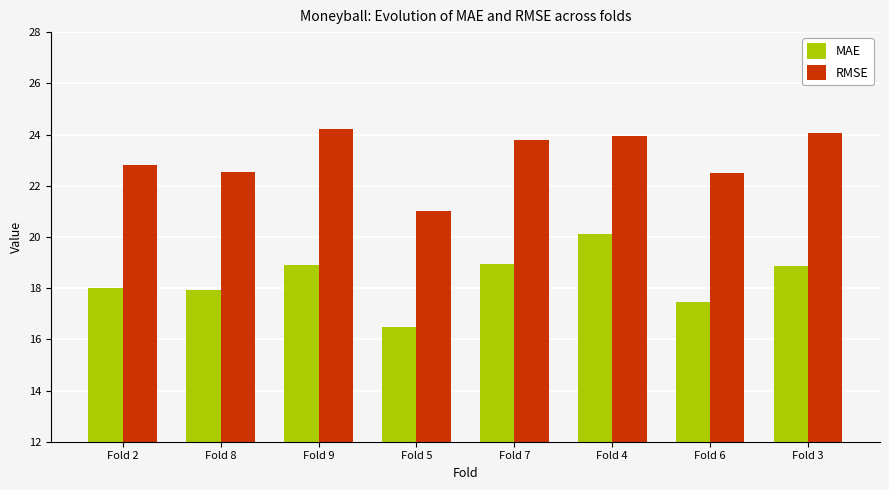

What is the greatest value displayed?

24.2